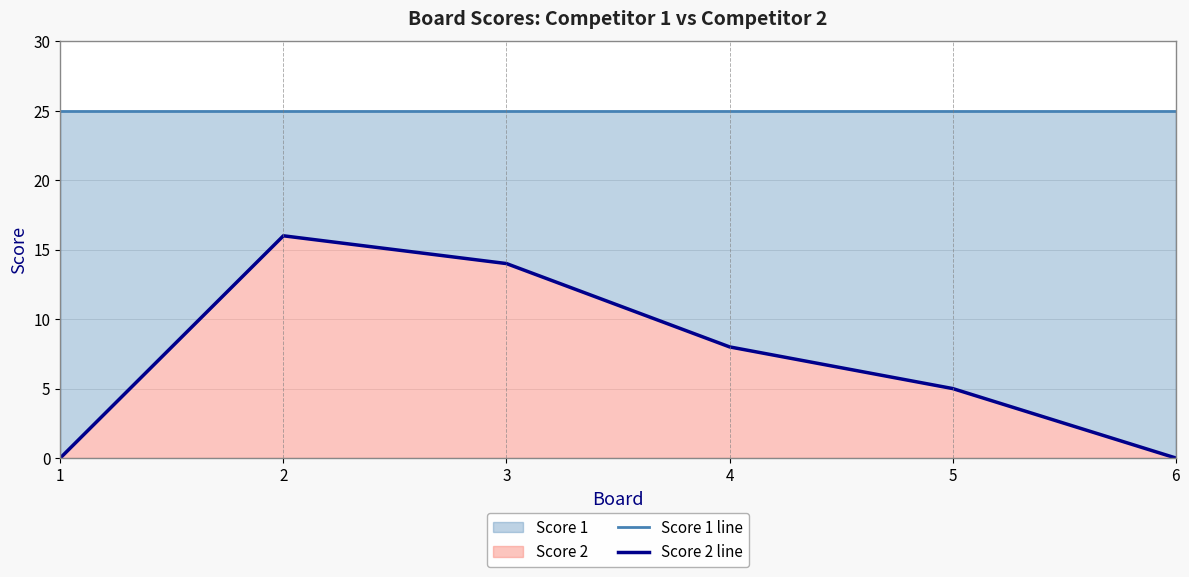

What is the value of the Score 1 line point at the 1st from the left?

25